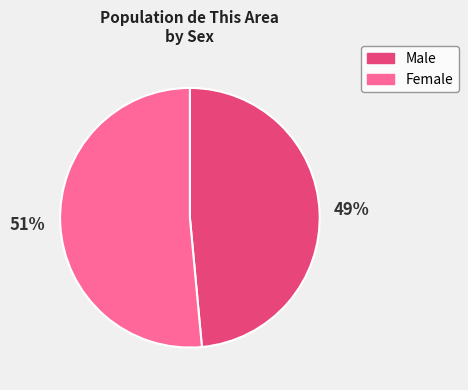

To the nearest percent, what is the average slice percentage?

50%